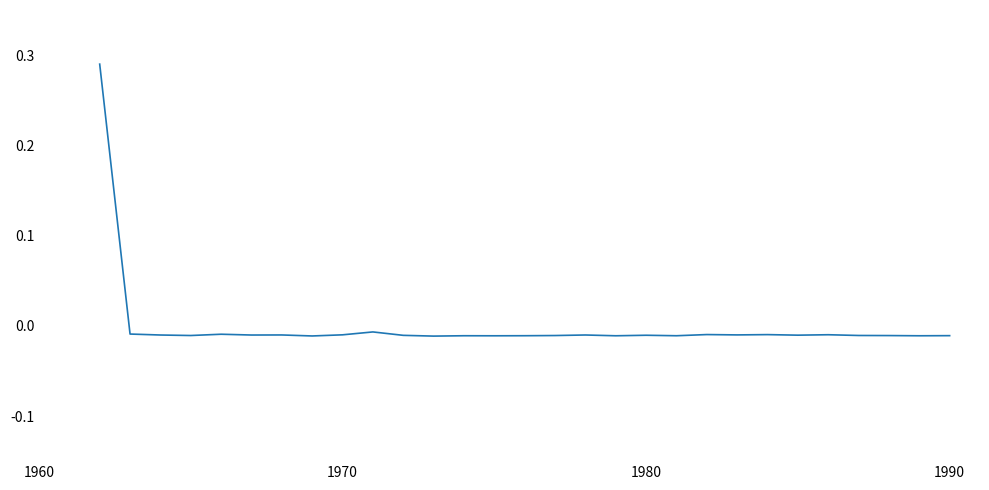

How many interior local valleys (lower than both neighbors) does the data have?

10